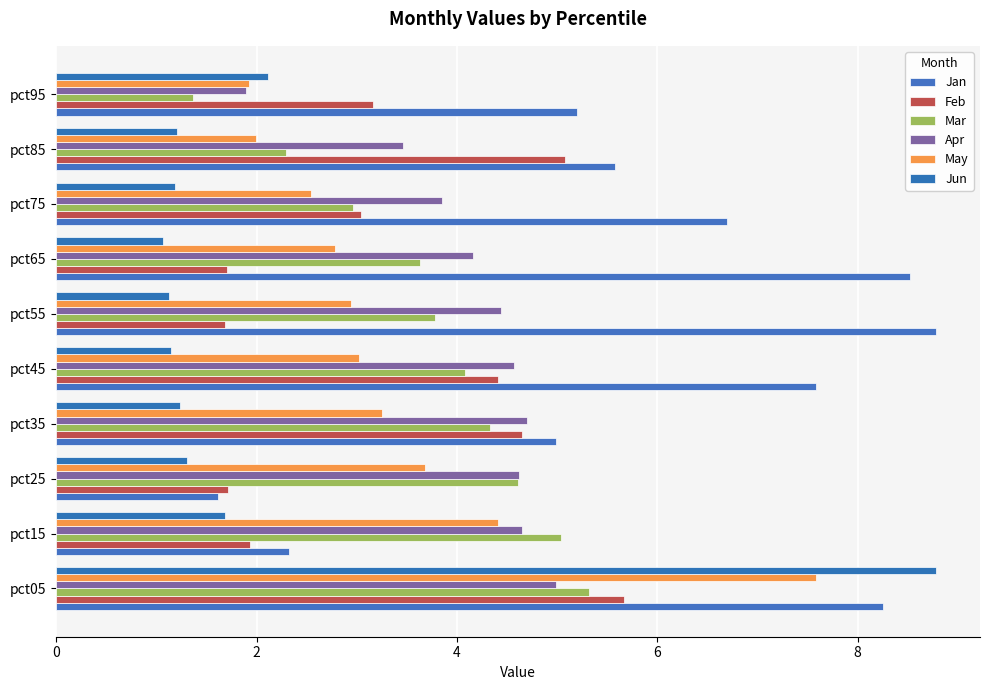

What is the sum of all Jun values?

20.9